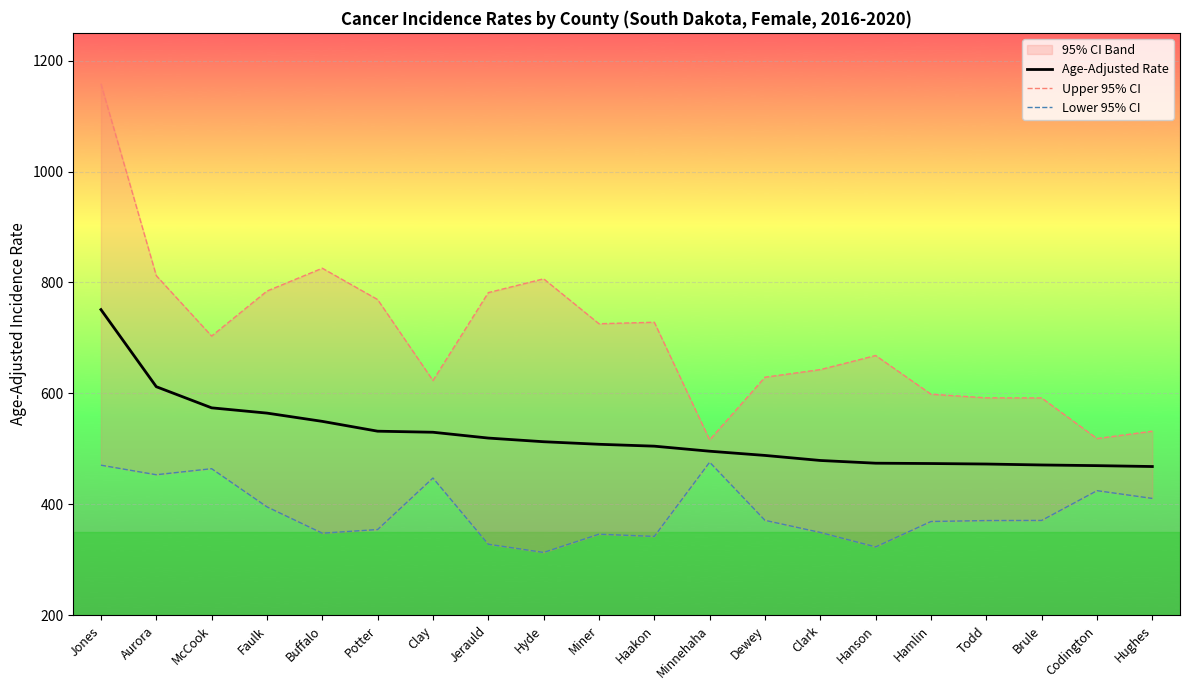

At which category is the sum across all series the highest?

Jones